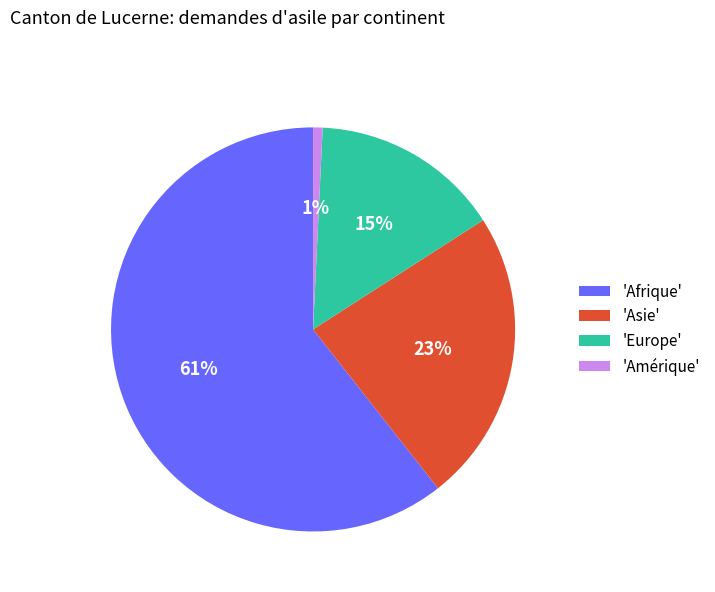

What is the majority slice?

'Afrique'